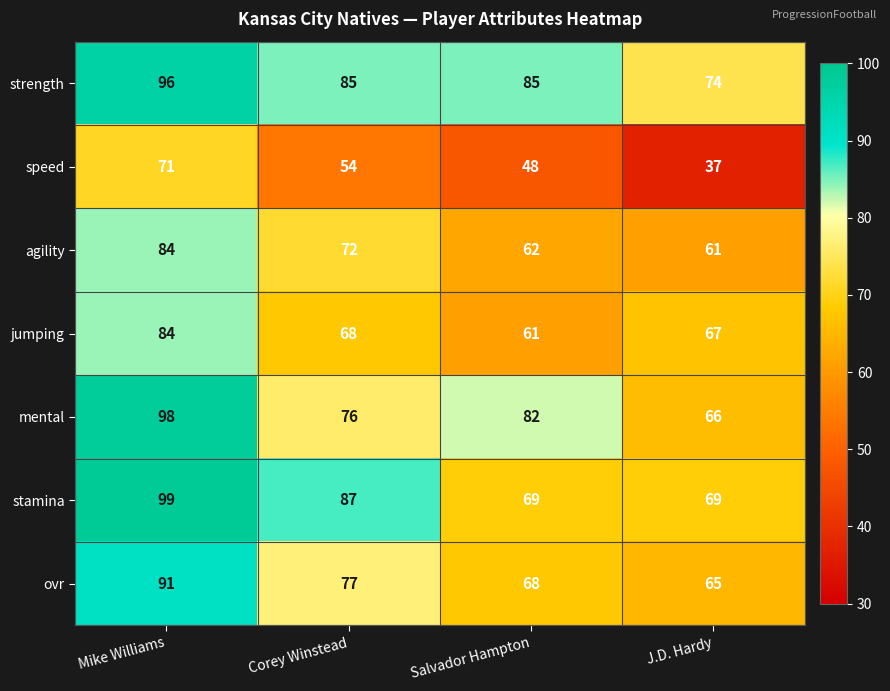

Which series has the largest total across all categories?

strength